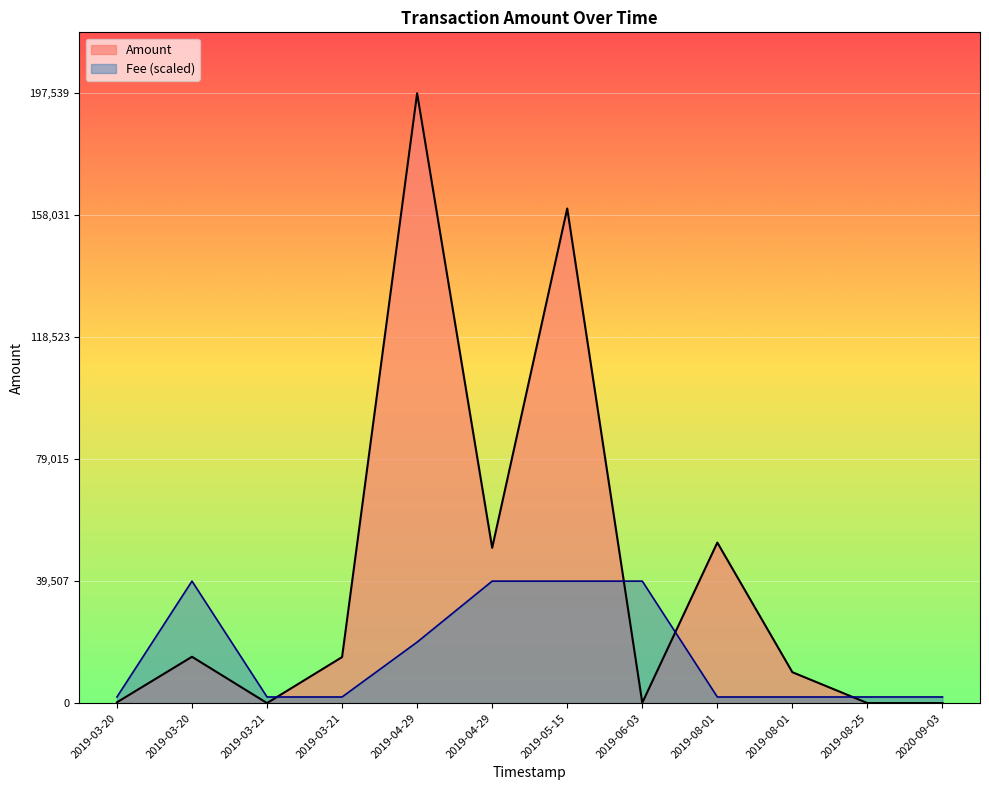

How many lines are shown in the chart?

2